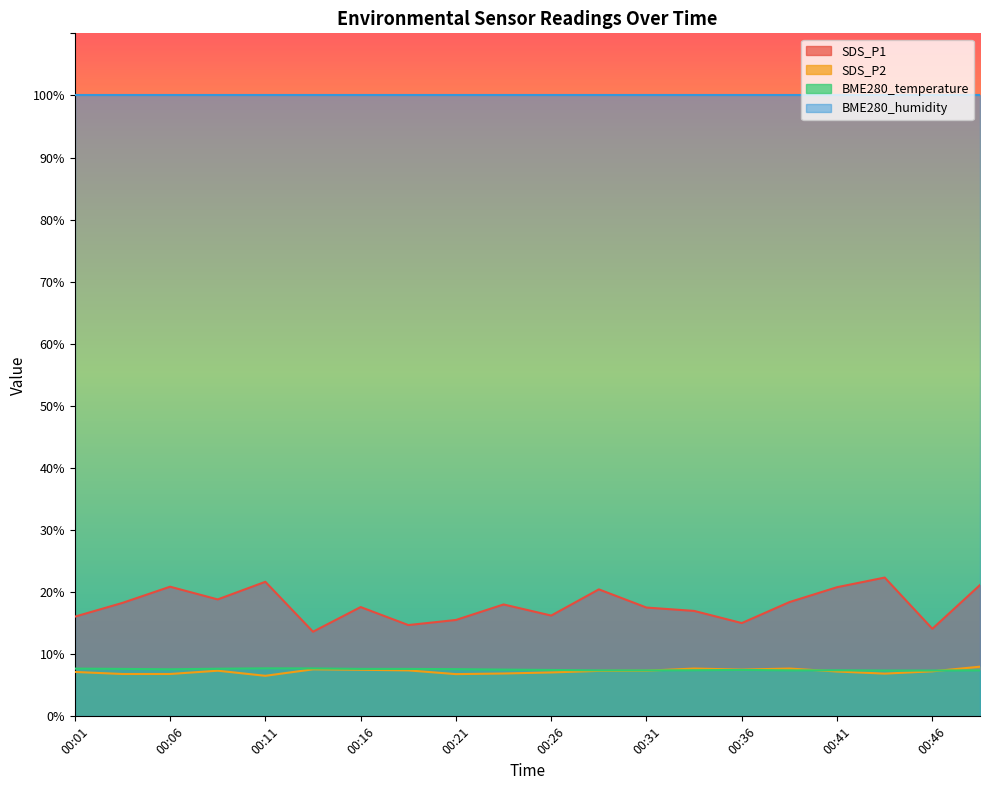

At which label is BME280_temperature closest to 7?

00:43